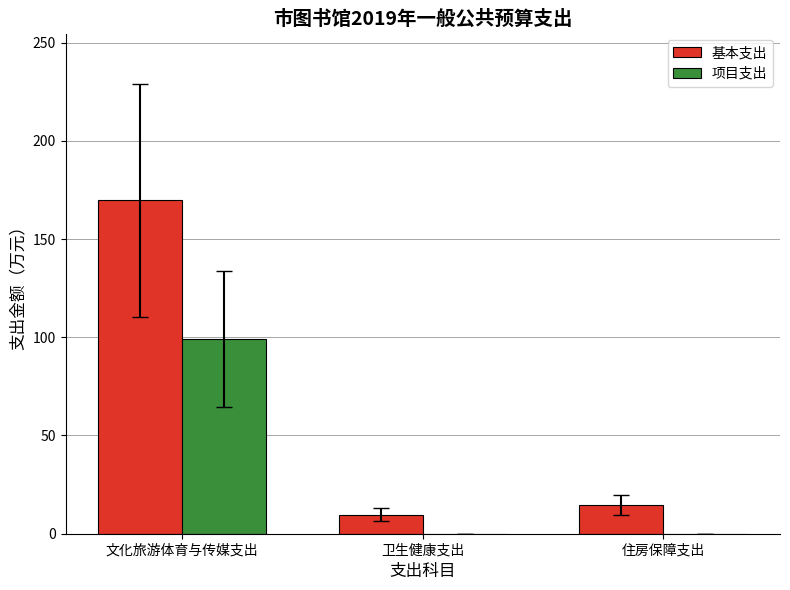

What is the sum of all 项目支出 values?

99.0